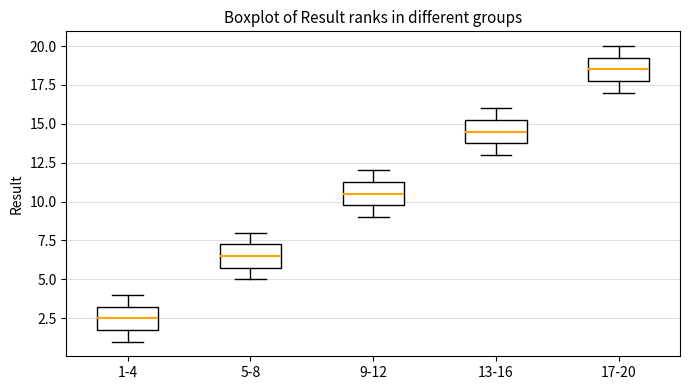

Where does the upper whisker of the box for 13-16 end on the y-axis? The values are not printed on the chart, so give them approximately, as read against the axis.

16.0